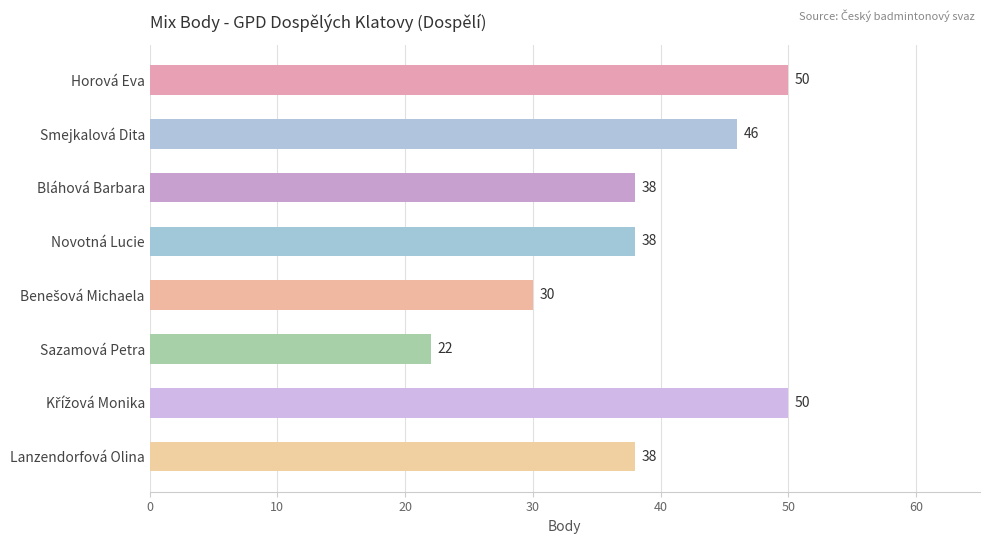

Is it true that the value at Bláhová Barbara is 38?

True